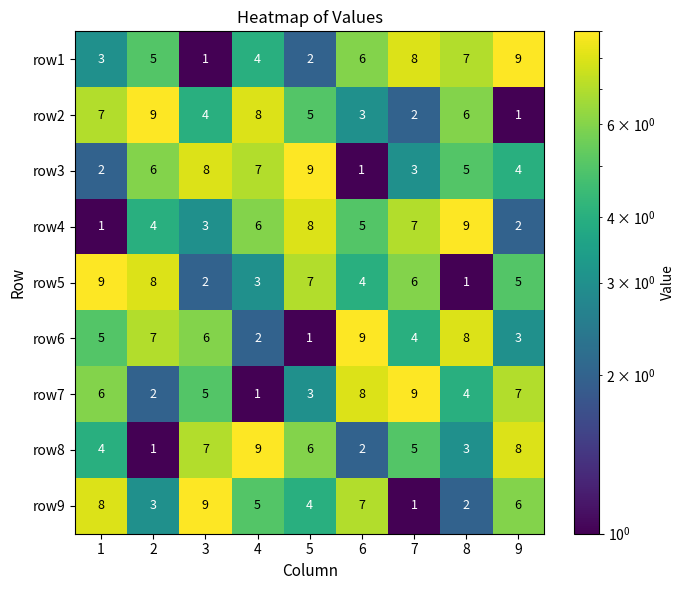

What is the sum of all row6 values?

45